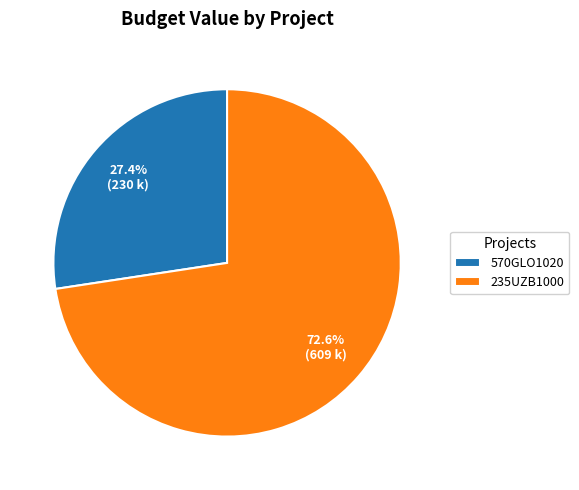

How many segments does this pie chart have?

2